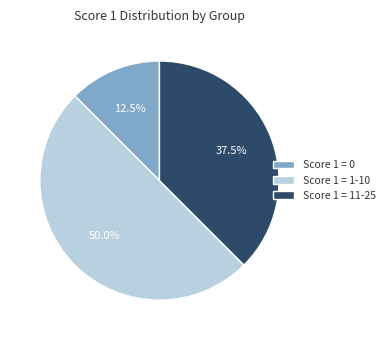

Does Score 1 = 0 represent more than half of the total?

No